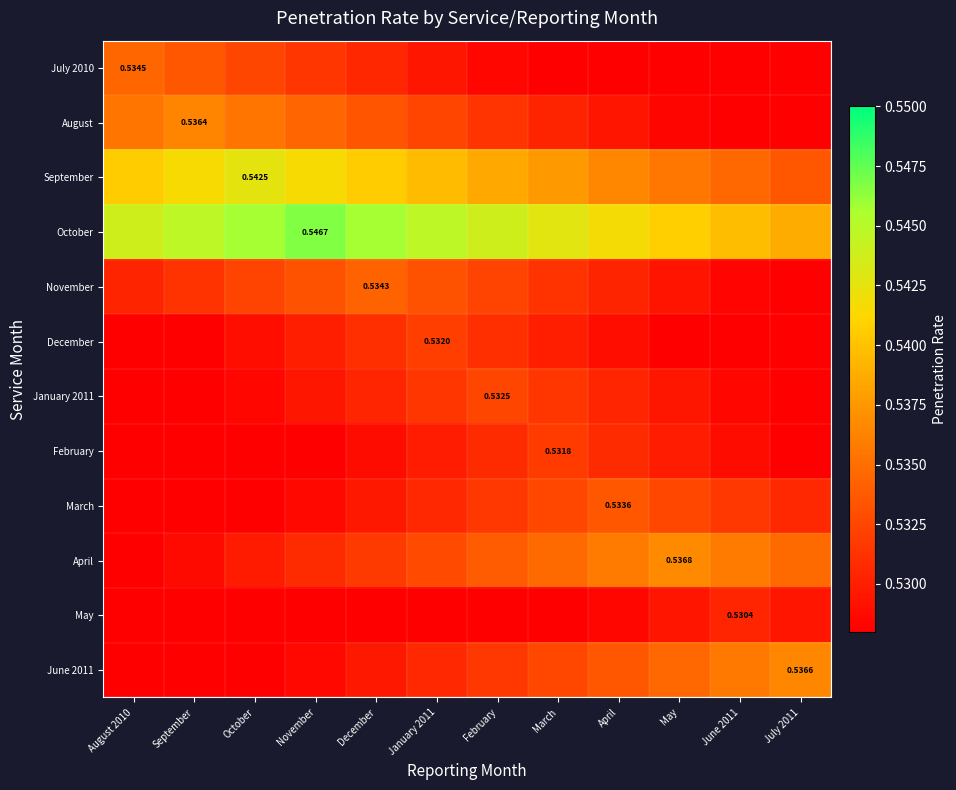

Which series has the largest total across all categories?

October